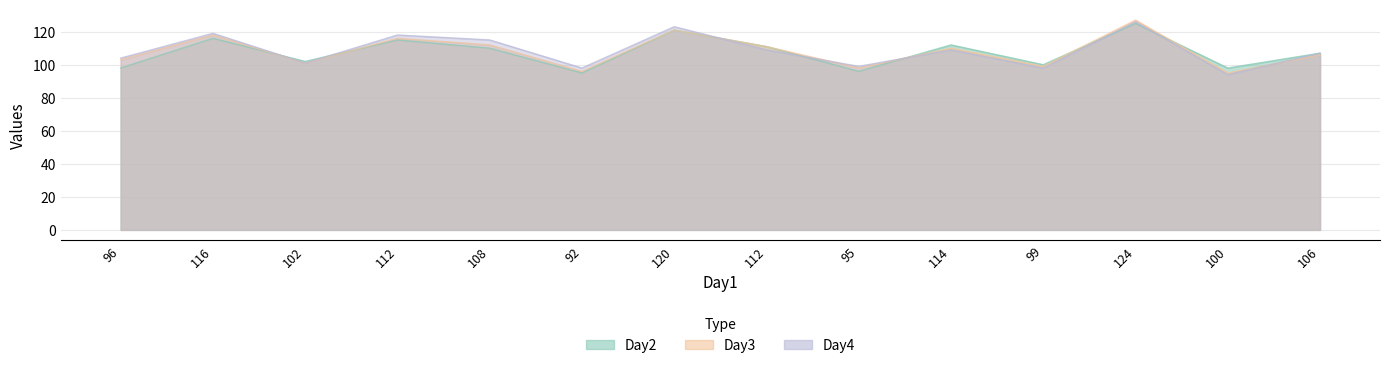

How many values in the Day4 series are below 109?

7